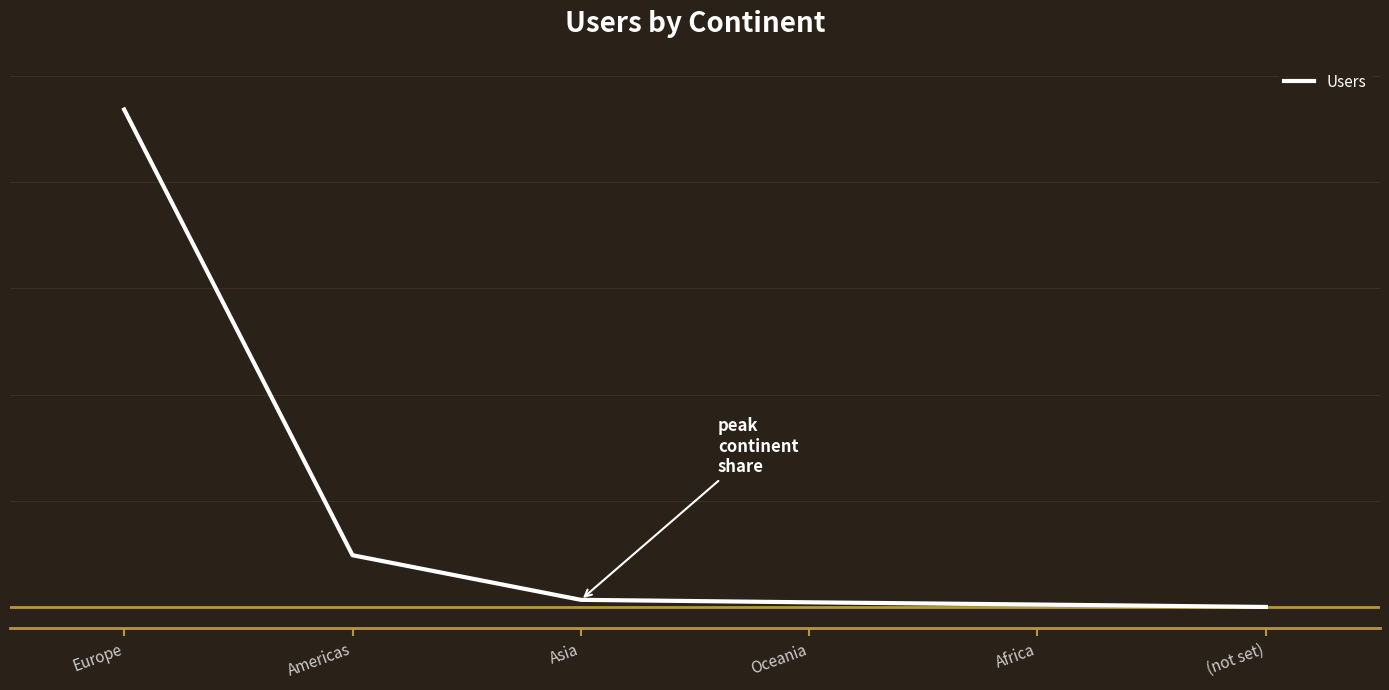

The value at (not set) is 20. True or false?

True